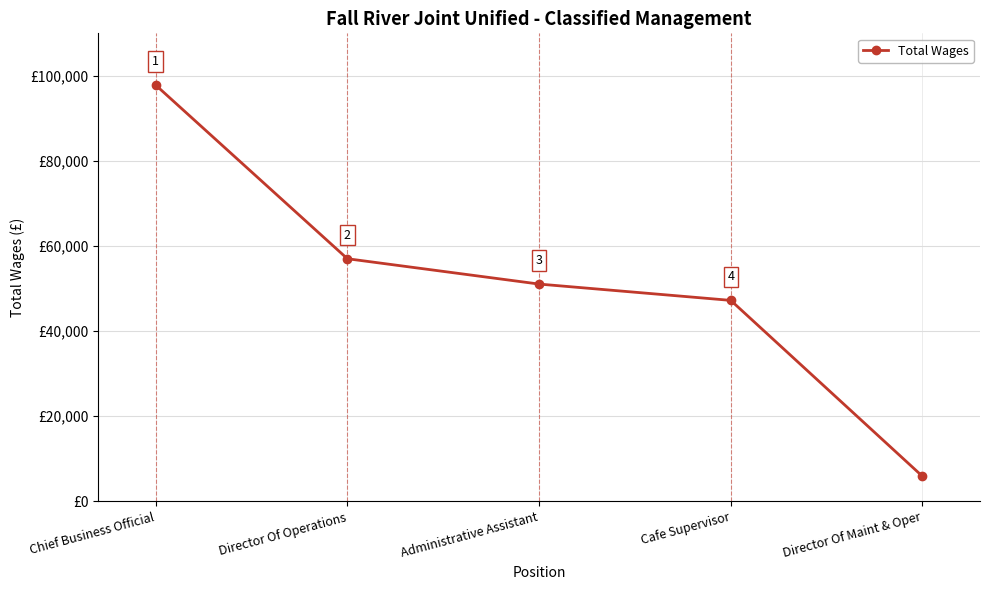

Where does the data first go above 51072?

Chief Business Official